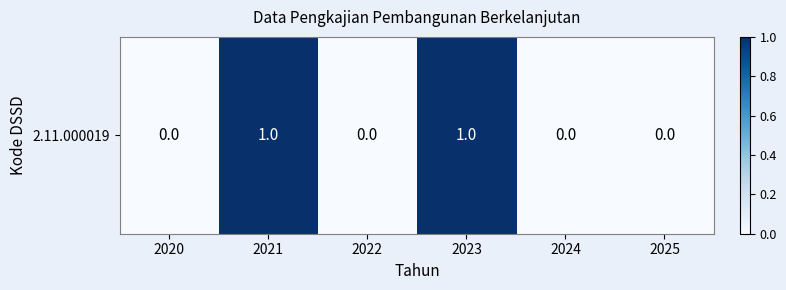

What is the sum of the values at 2024 and 2021?

1